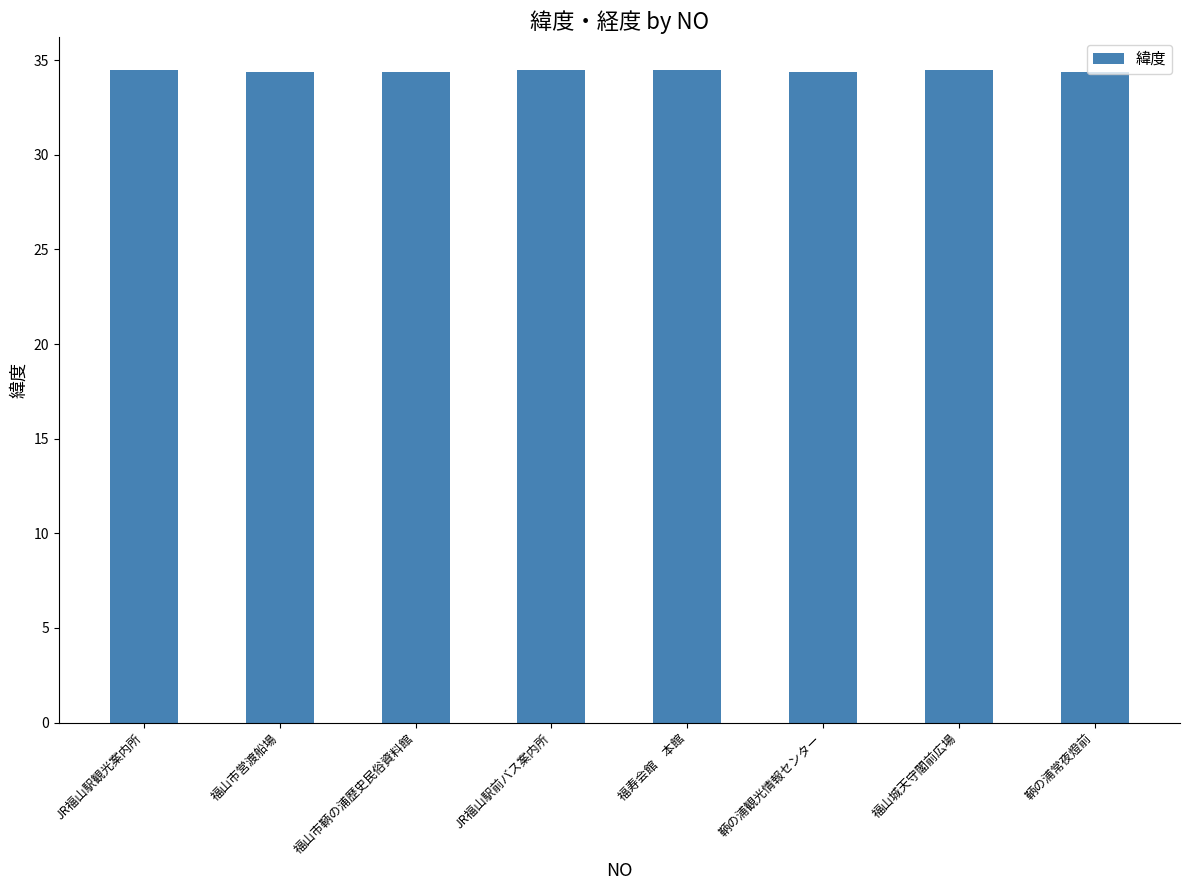

What is the approximate value at 鞆の浦観光情報センター?

34.4